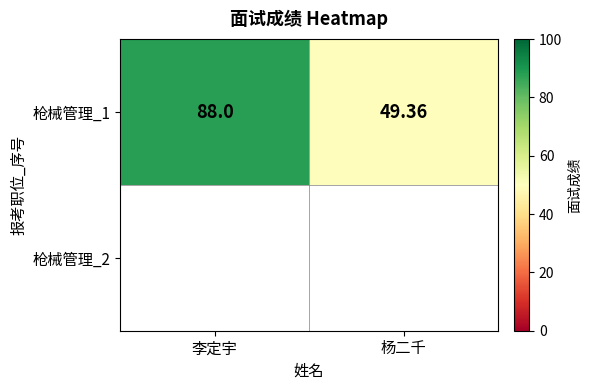

What is the difference between the values at 李定宇 and 杨二千?

38.6